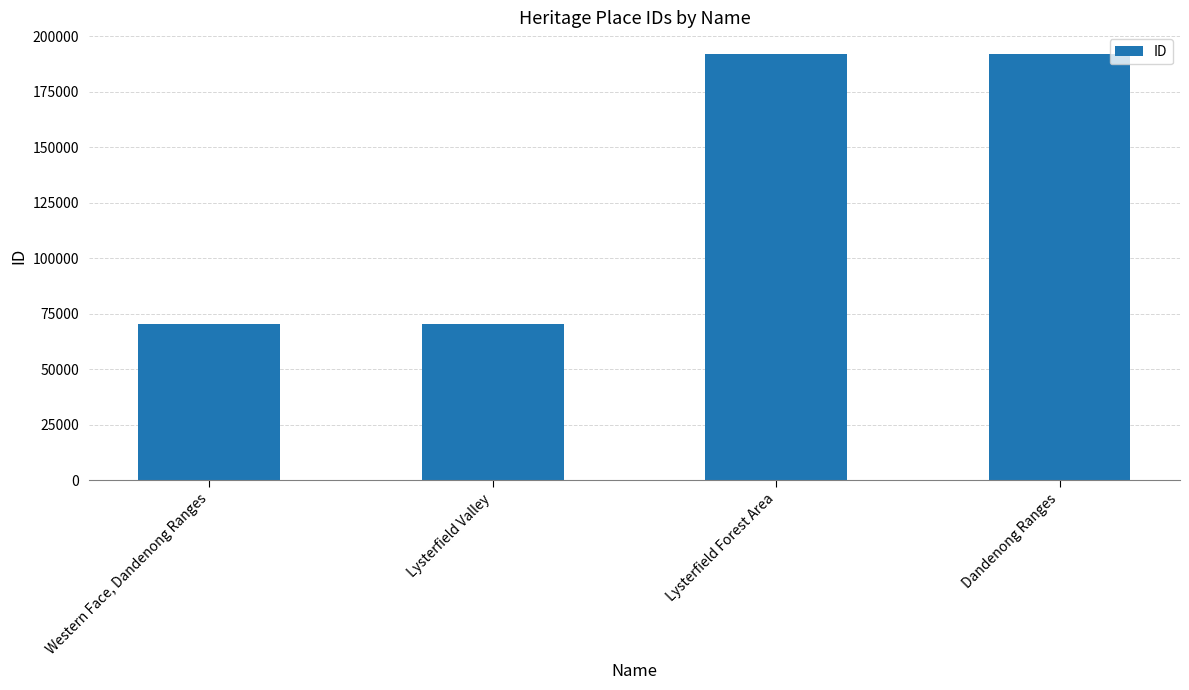

Rank the categories by value from highest to lowest.

Dandenong Ranges, Lysterfield Forest Area, Lysterfield Valley, Western Face, Dandenong Ranges